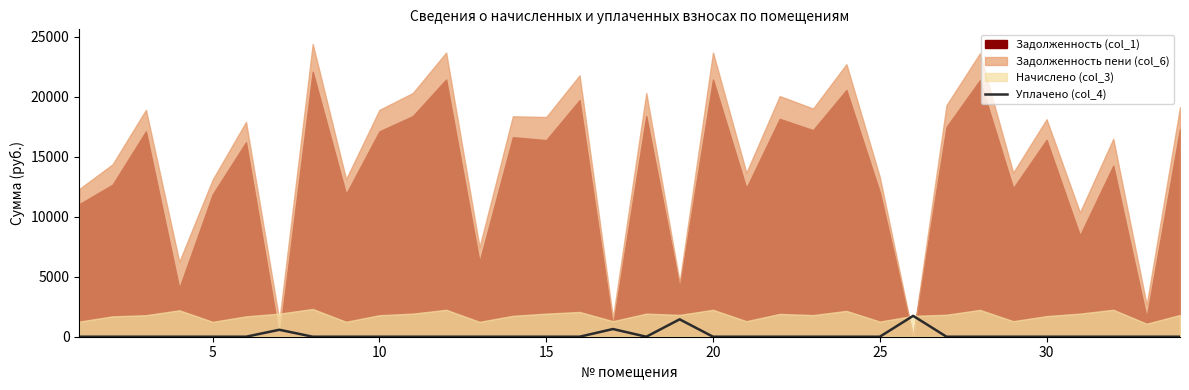

True or false: there are more than 0 points higher than both neighbors.

True